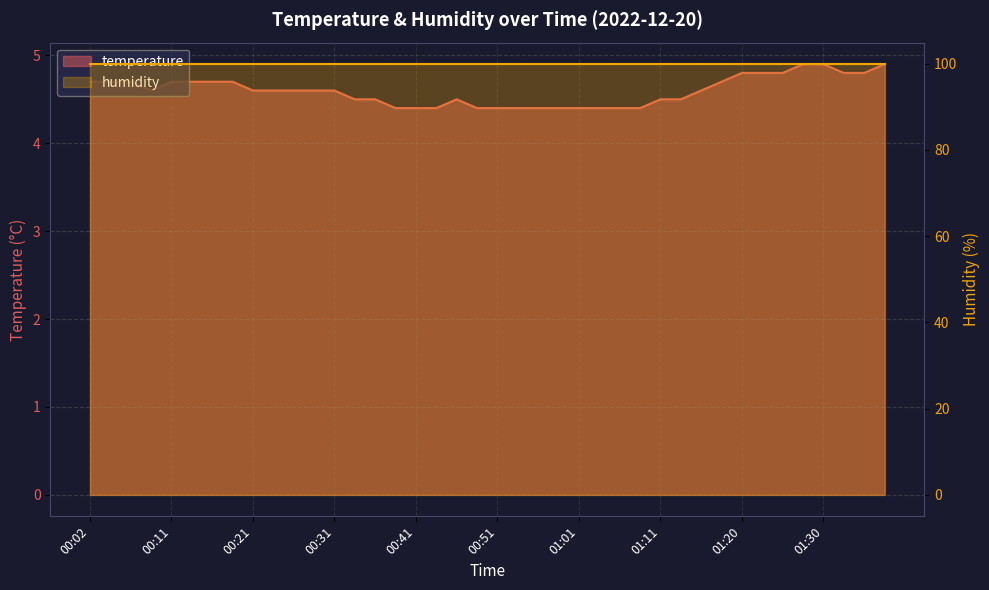

What position from the left is 00:02?

1